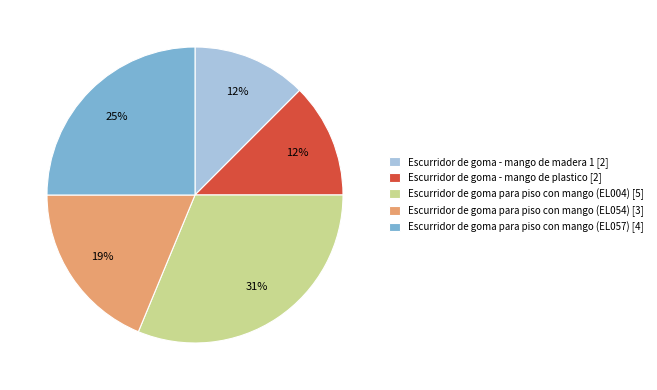

To the nearest percent, what is the difference between the largest and smallest slice percentages?

19%